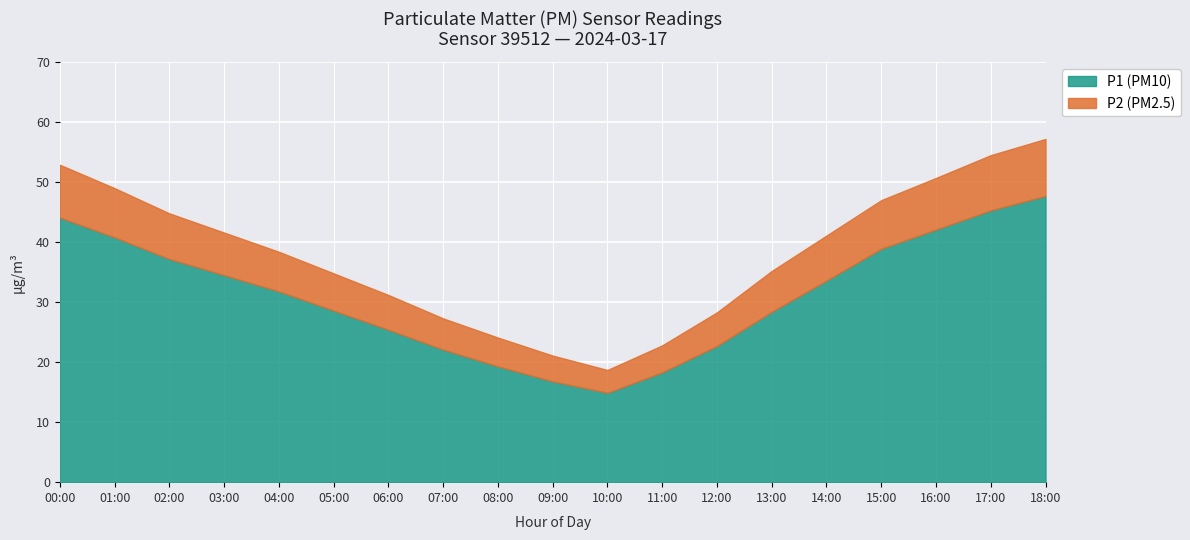

Reading left to right, extract all data points from this chart.

P1: 00:00=44.1	01:00=40.8	02:00=37.2	03:00=34.5	04:00=31.8	05:00=28.6	06:00=25.4	07:00=22.1	08:00=19.3	09:00=16.8	10:00=14.9	11:00=18.3	12:00=22.7	13:00=28.4	14:00=33.6	15:00=38.9	16:00=42.1	17:00=45.3	18:00=47.7
P2: 00:00=52.9	01:00=49.0	02:00=44.8	03:00=41.6	04:00=38.4	05:00=34.8	06:00=31.2	07:00=27.3	08:00=24.1	09:00=21.1	10:00=18.7	11:00=22.8	12:00=28.3	13:00=35.2	14:00=41.1	15:00=47.0	16:00=50.7	17:00=54.5	18:00=57.2